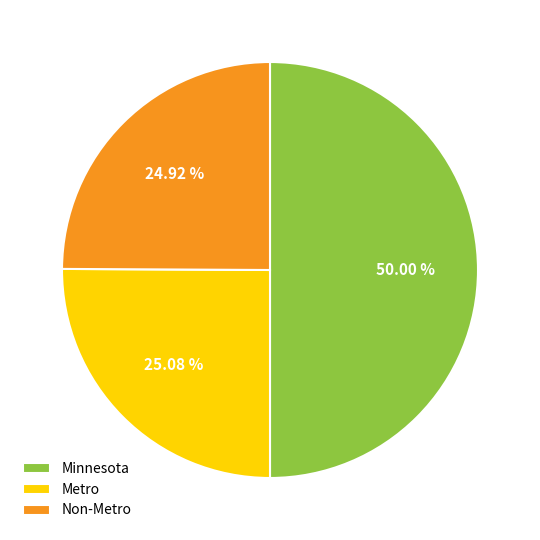

To the nearest percent, what portion does Minnesota represent?

50%